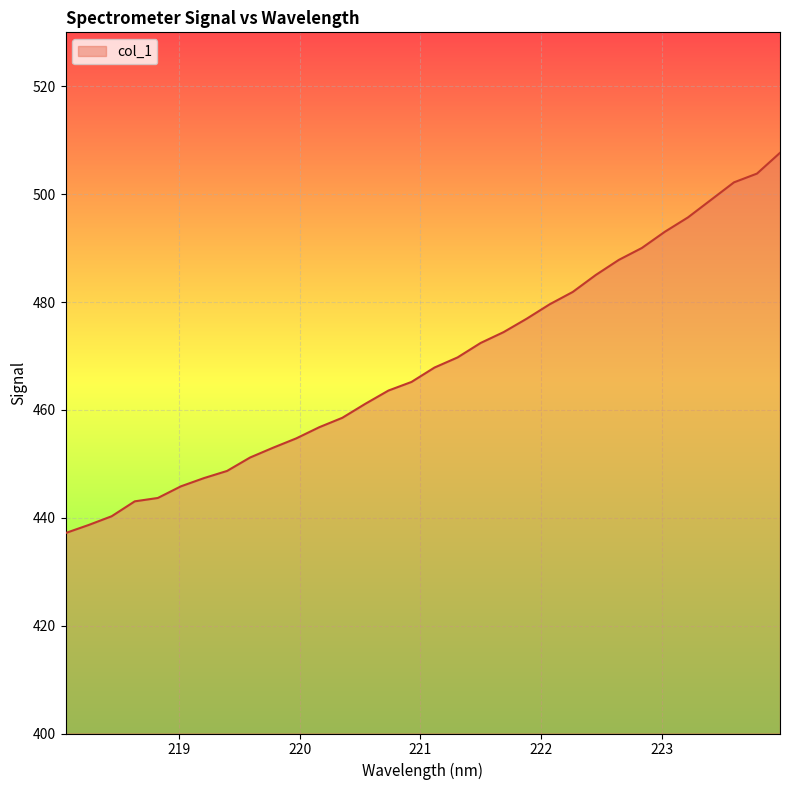

True or false: there are more than 2 points higher than both neighbors.

False